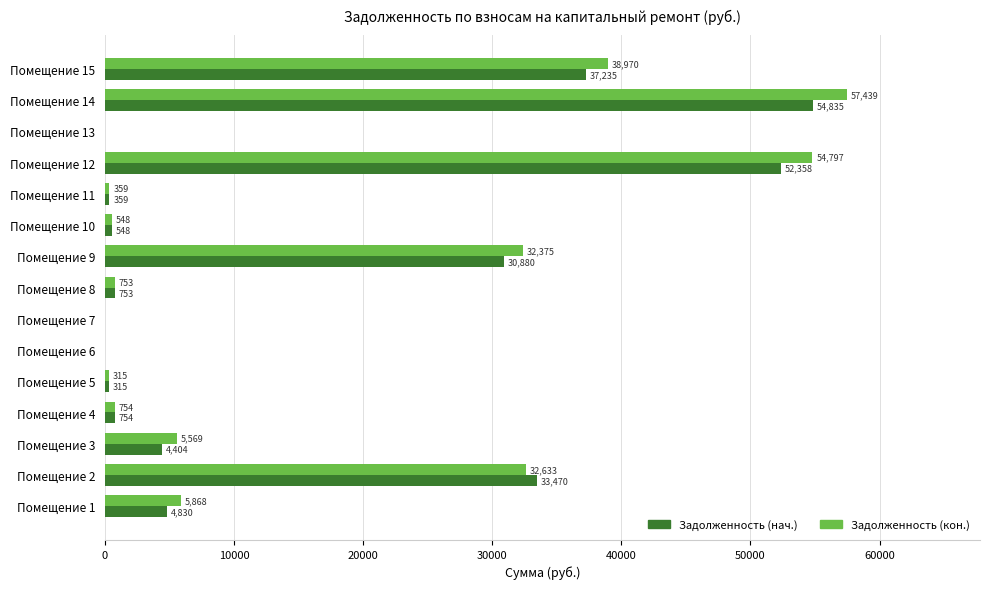

True or false: Задолженность (нач.) has a value of 30880.3 at Помещение 9.

True